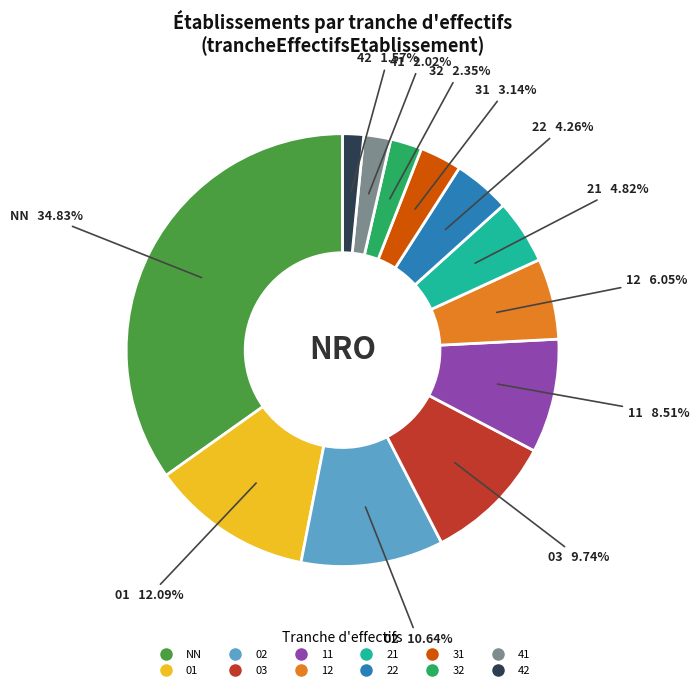

Does any single category account for the majority?

No